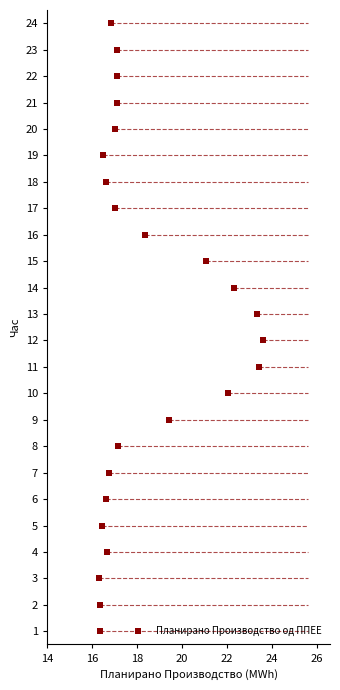

What is the range of Y values (max minus min)?

23